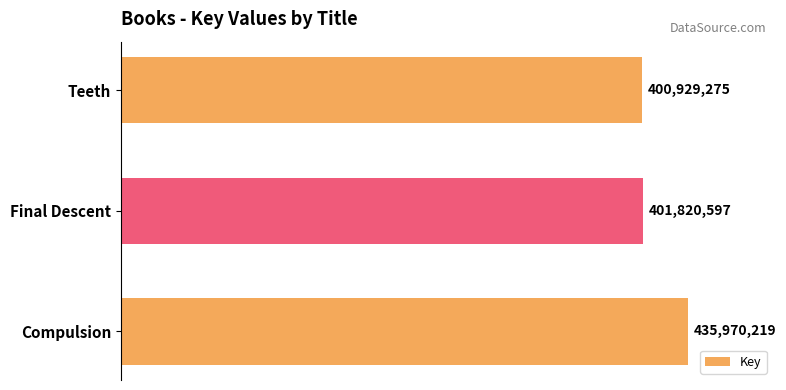

What is the minimum value shown in the chart?

400929275